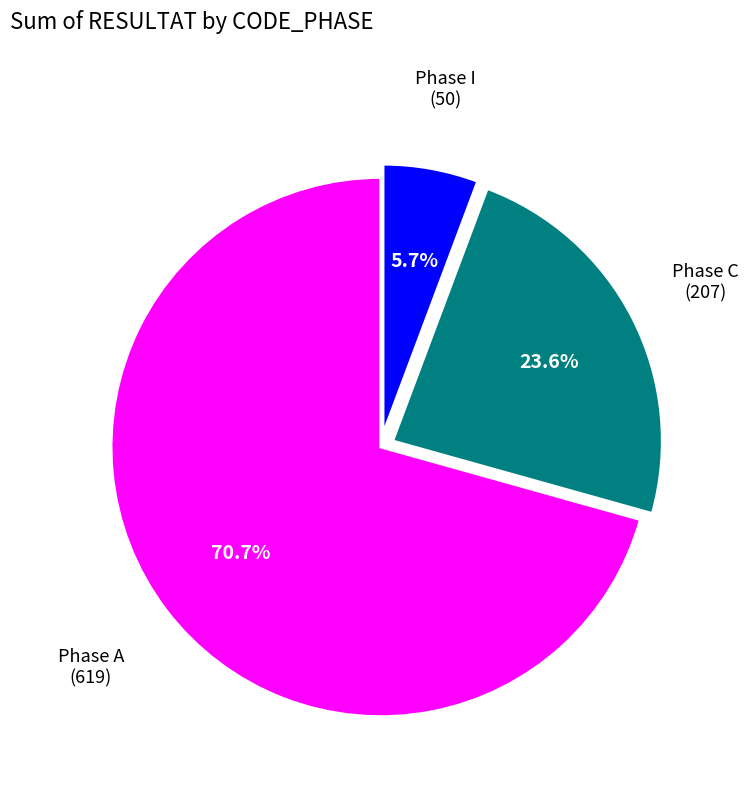

To the nearest percent, what is the difference between the largest and smallest slice percentages?

65%